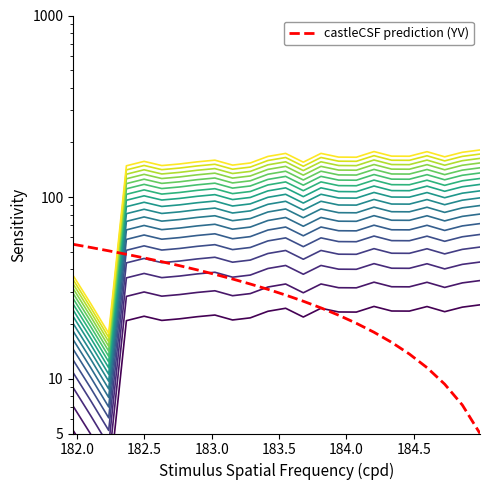

What value does the data have at 183.15513622?

51.4